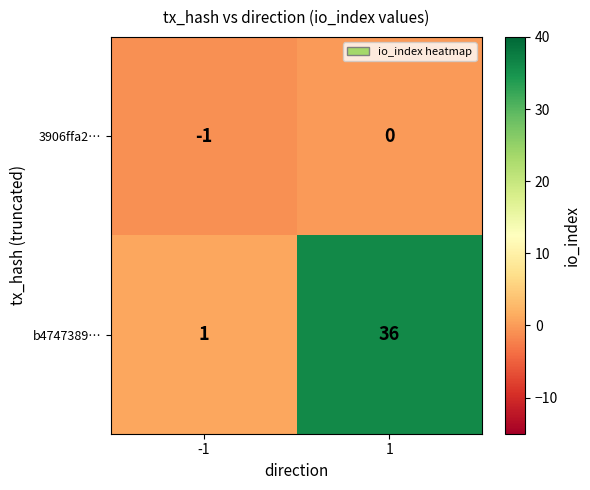

Is it true that b4747389… equals 58 at 1?

False